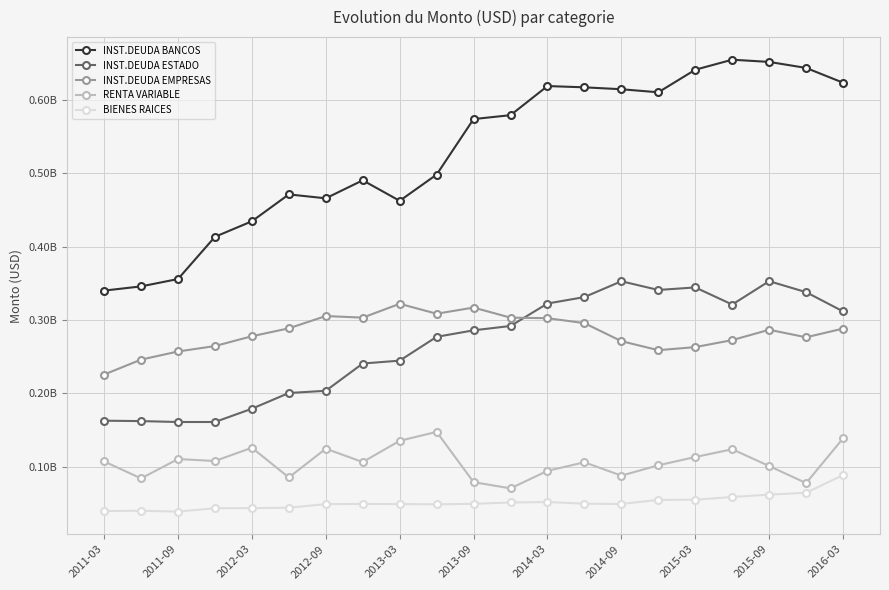

Which category has the highest value in the INST.DEUDA BANCOS series?

17